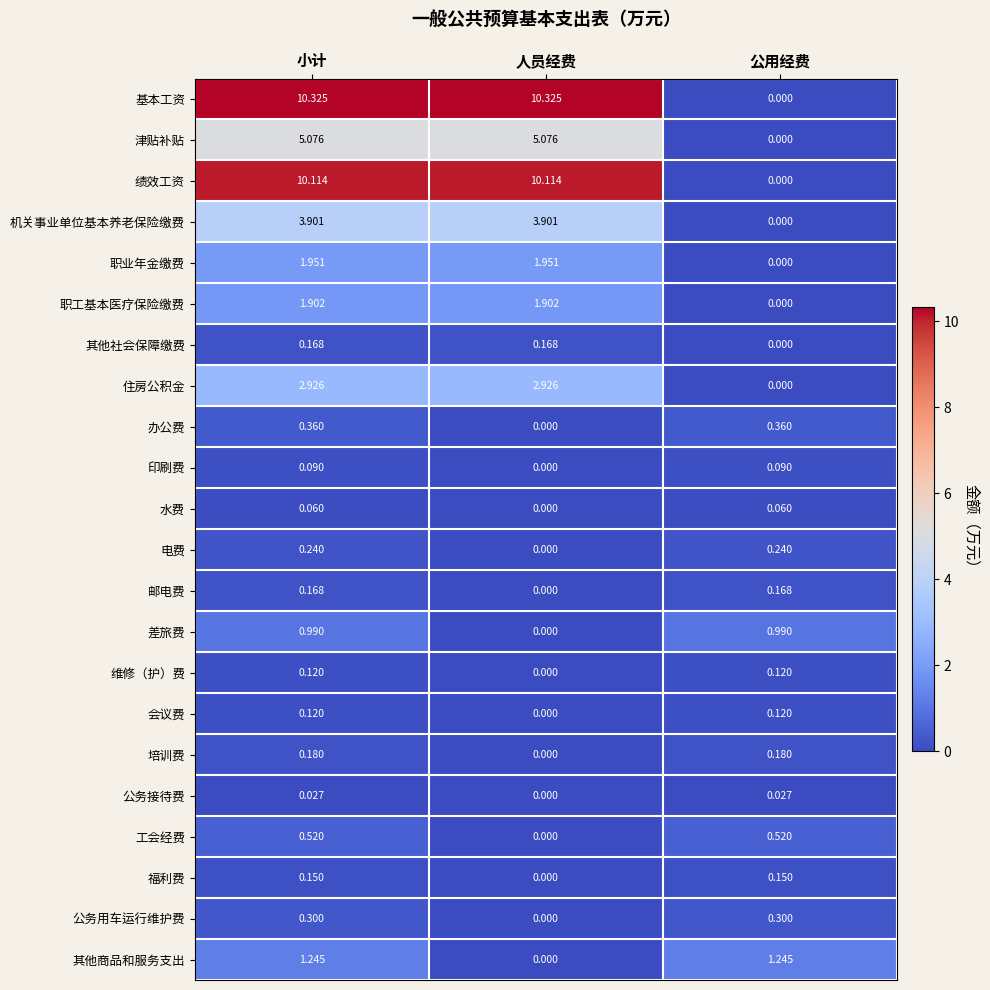

How many categories are shown in the chart?

3